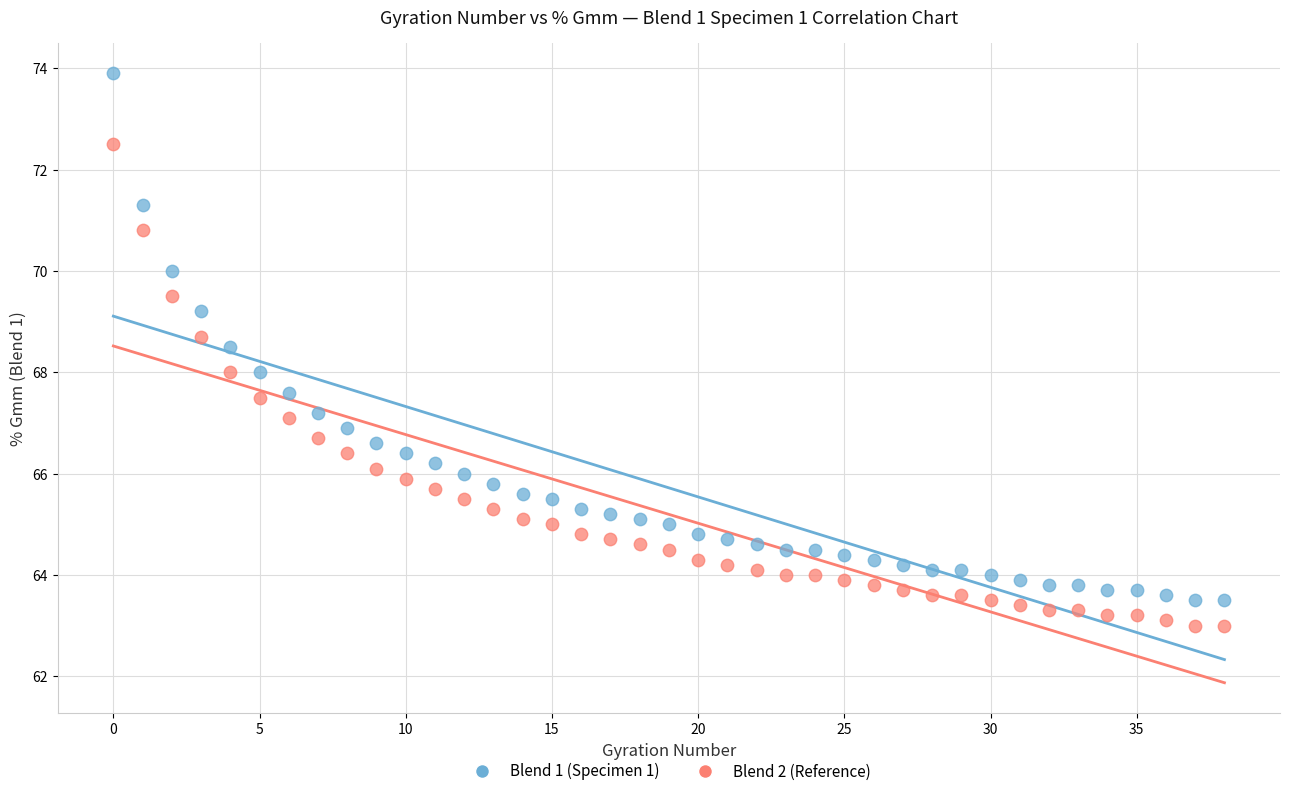

Which series contains the highest Y value?

Blend 1 (Specimen 1)